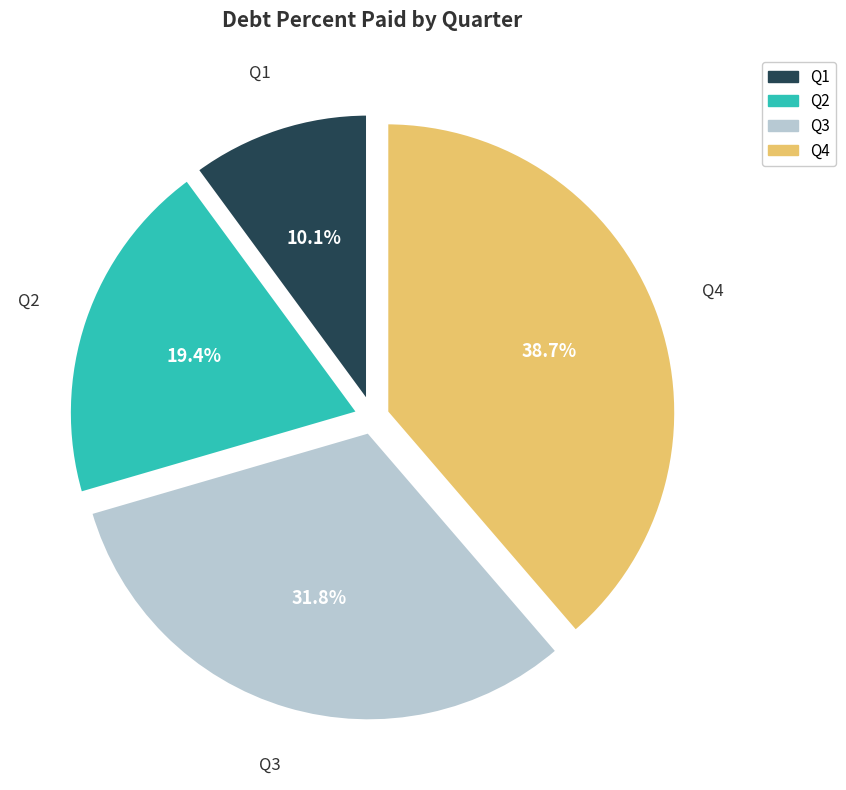

Rank the categories by value from lowest to highest.

Q1, Q2, Q3, Q4